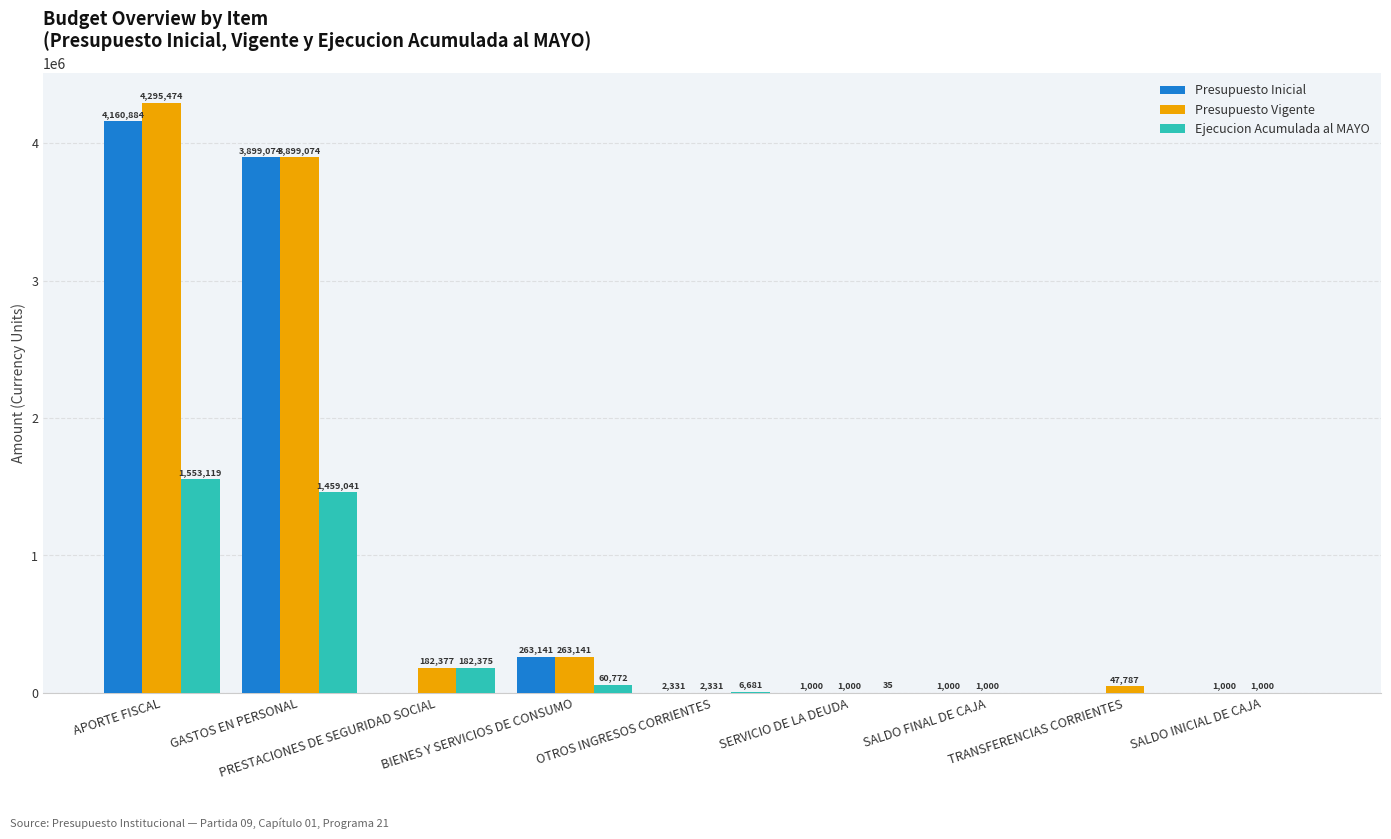

Reading right to left, what are all the values shown in this chart?

Presupuesto Inicial: SALDO INICIAL DE CAJA=1000	TRANSFERENCIAS CORRIENTES=0	SALDO FINAL DE CAJA=1000	SERVICIO DE LA DEUDA=1000	OTROS INGRESOS CORRIENTES=2331	BIENES Y SERVICIOS DE CONSUMO=263141	PRESTACIONES DE SEGURIDAD SOCIAL=0	GASTOS EN PERSONAL=3899074	APORTE FISCAL=4160884
Presupuesto Vigente: SALDO INICIAL DE CAJA=1000	TRANSFERENCIAS CORRIENTES=47787	SALDO FINAL DE CAJA=1000	SERVICIO DE LA DEUDA=1000	OTROS INGRESOS CORRIENTES=2331	BIENES Y SERVICIOS DE CONSUMO=263141	PRESTACIONES DE SEGURIDAD SOCIAL=182377	GASTOS EN PERSONAL=3899074	APORTE FISCAL=4295474
Ejecucion Acumulada al MAYO: SALDO INICIAL DE CAJA=0	TRANSFERENCIAS CORRIENTES=0	SALDO FINAL DE CAJA=0	SERVICIO DE LA DEUDA=35	OTROS INGRESOS CORRIENTES=6681	BIENES Y SERVICIOS DE CONSUMO=60772	PRESTACIONES DE SEGURIDAD SOCIAL=182375	GASTOS EN PERSONAL=1459041	APORTE FISCAL=1553119